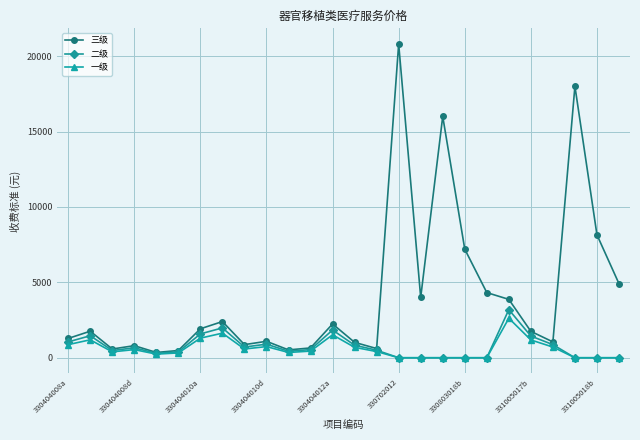

Which series has the largest range (max minus min)?

三级